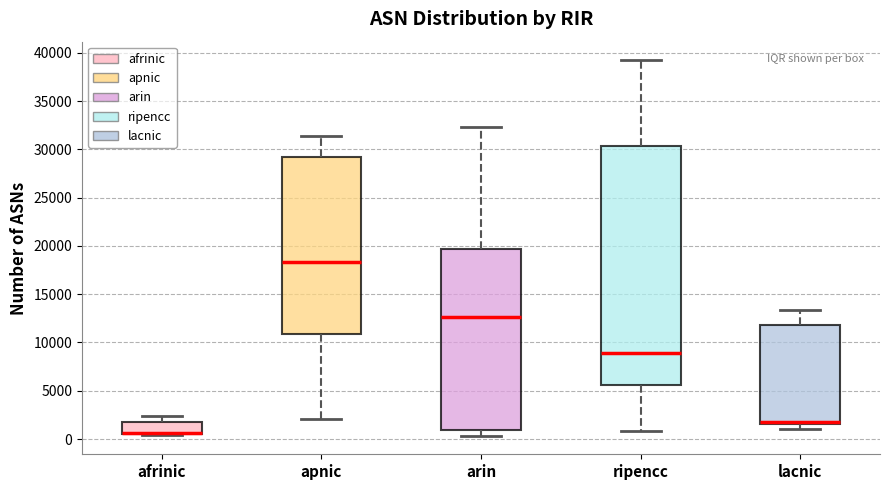

Reading left to right, read every box against the y-axis: the position of its median line, the range the box covers, and the ends of its whiskers. The values are not printed on the chart, so give them approximately, as read against the axis.

afrinic: median 500 (drawn on the box's lower edge), box 500 to 1500, whiskers 500 to 2500
apnic: median 18500, box 11000 to 29000, whiskers 2000 to 31500
arin: median 12500, box 1000 to 19500, whiskers 500 to 32500
ripencc: median 9000, box 5500 to 30500, whiskers 1000 to 39000
lacnic: median 2000, box 1500 to 12000, whiskers 1000 to 13500